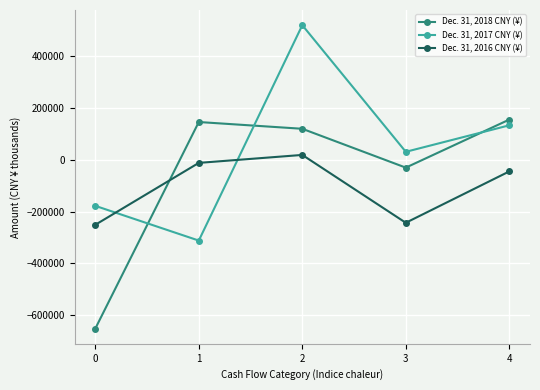

What value does the Dec. 31, 2016 CNY (¥) series have at 1?

-11666